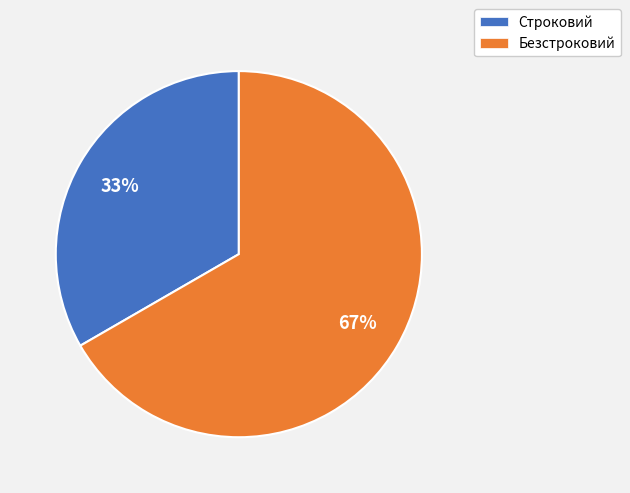

To the nearest percent, what is the combined percentage of Безстроковий and Строковий?

100%